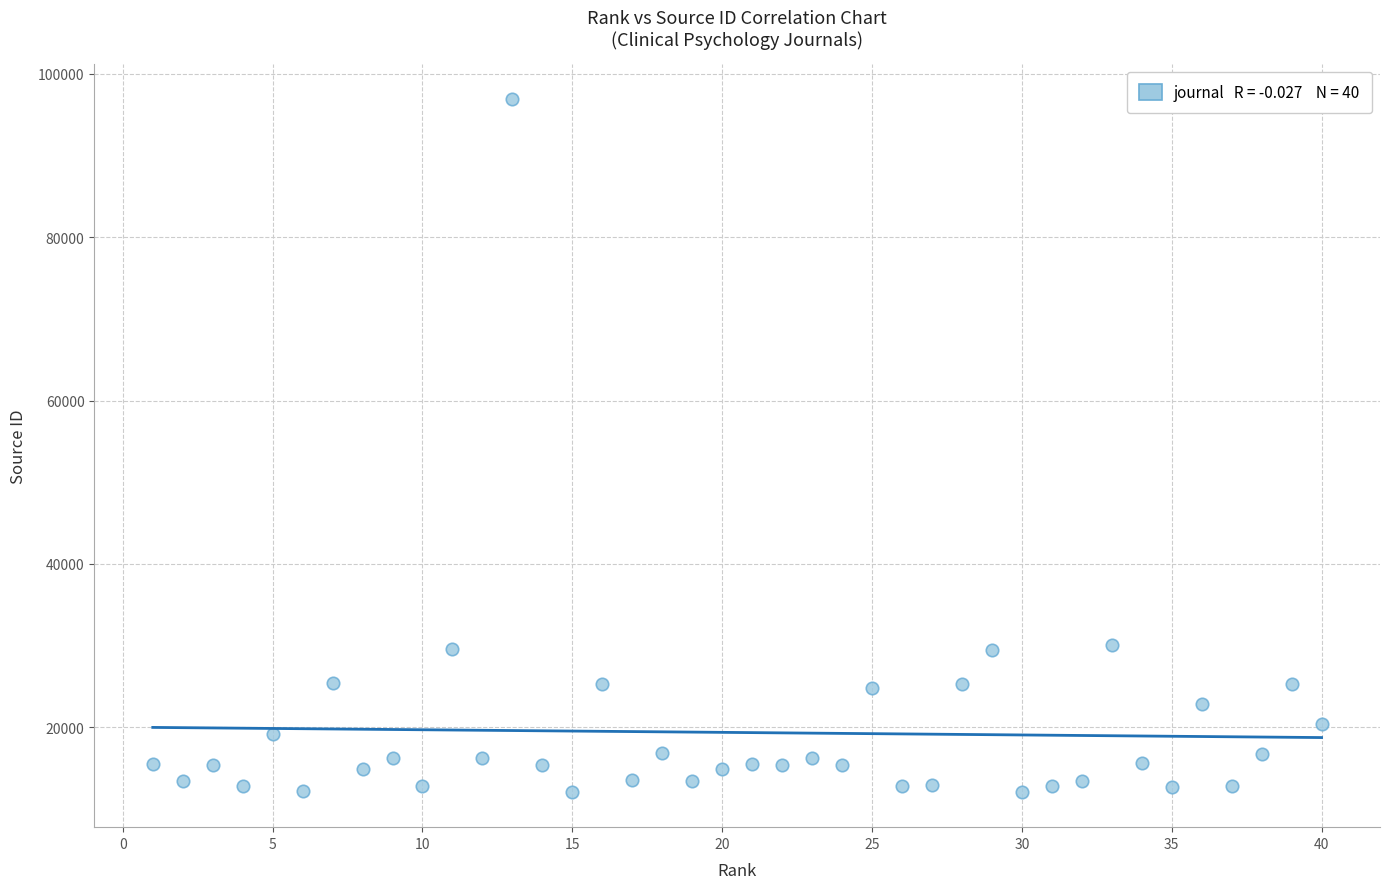

What is the range of X values (max minus min)?

39